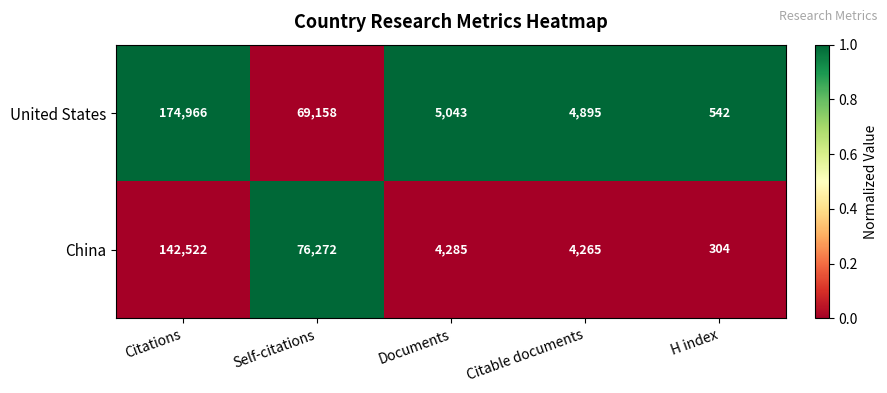

What is the difference between the highest and lowest values at Documents?

758